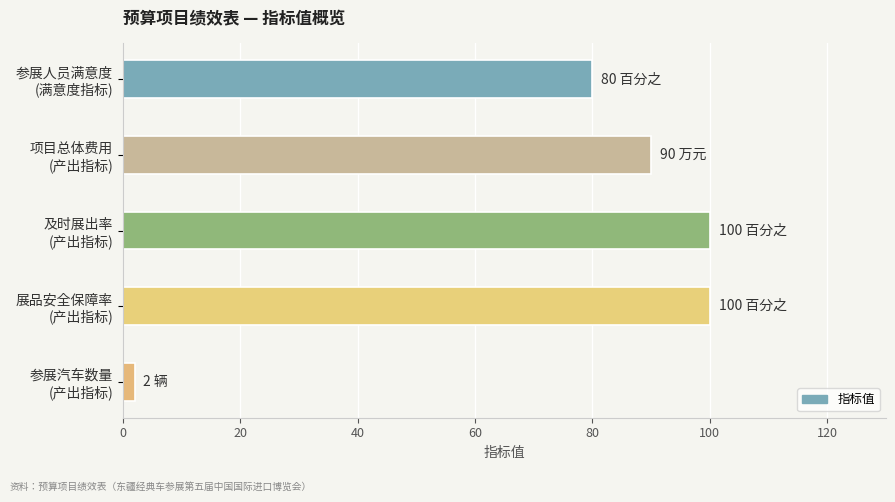

Reading bottom to top, list all the values displayed in this chart.

2	100	100	90	80